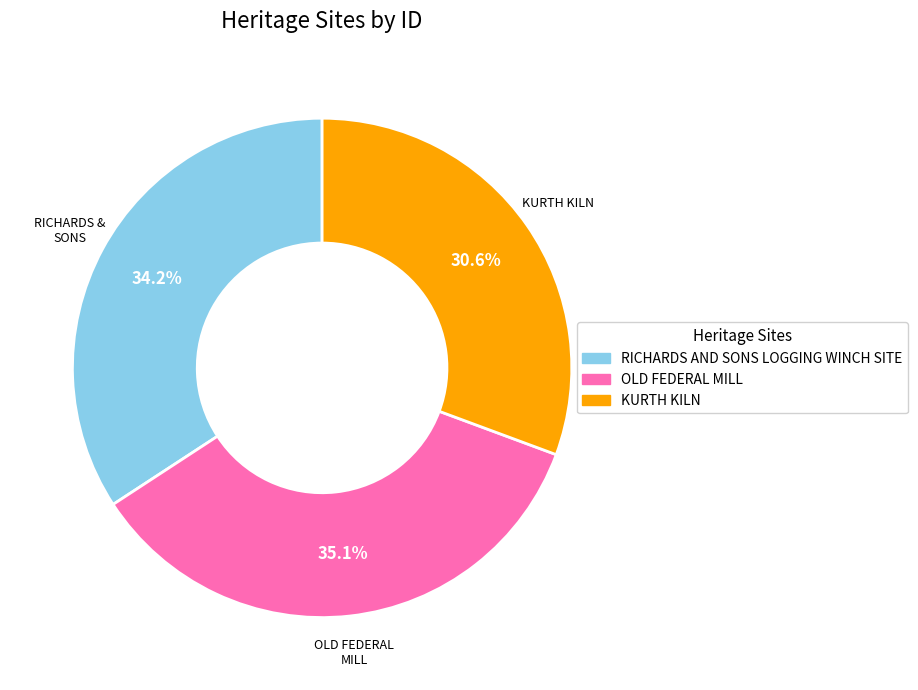

To the nearest percent, what portion does KURTH KILN represent?

31%